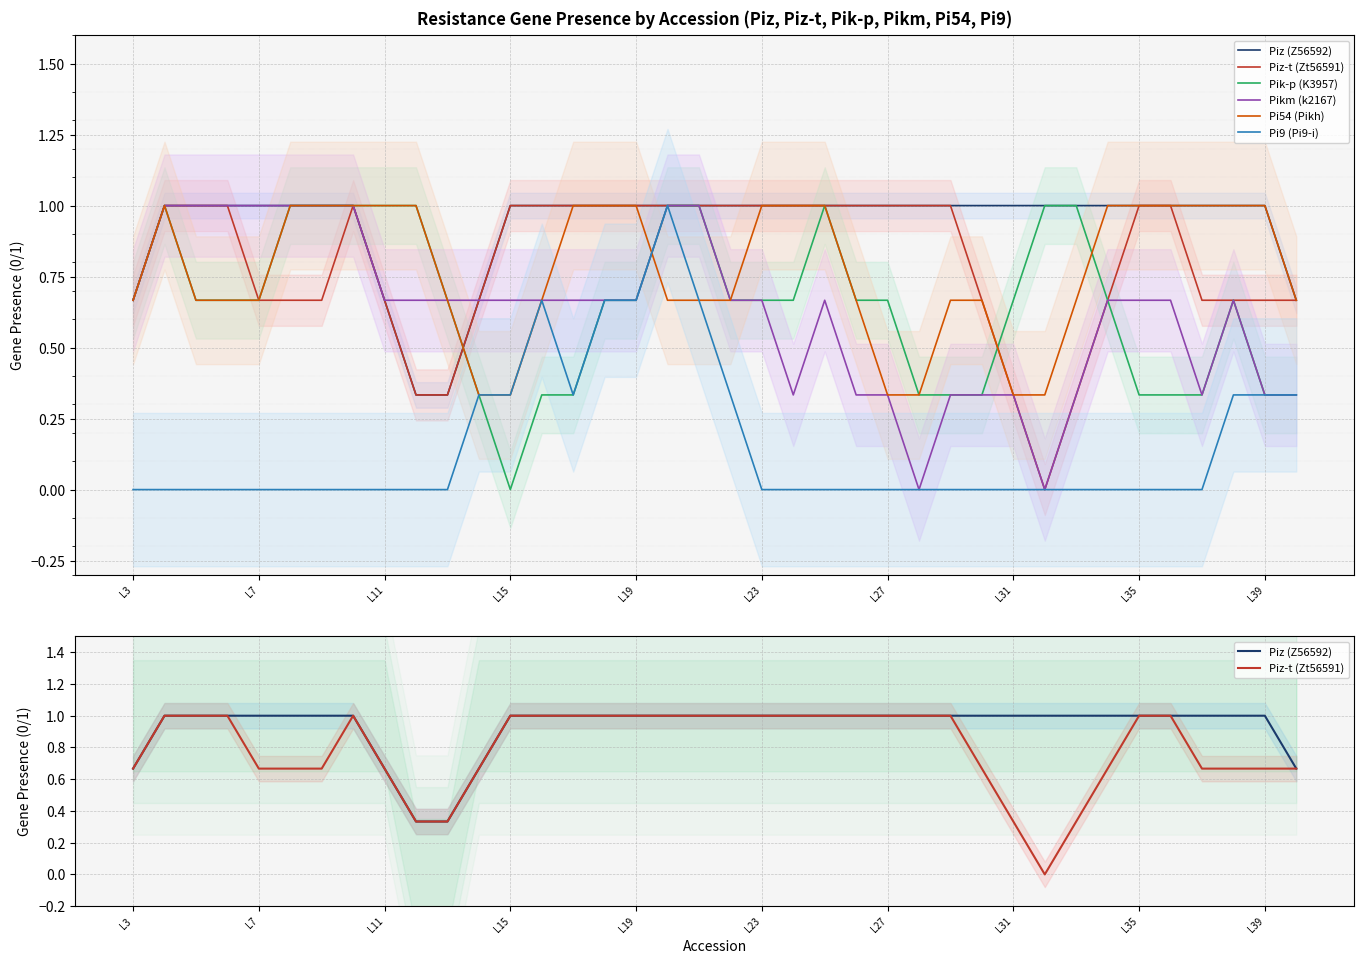

How many lines are shown in the chart?

6